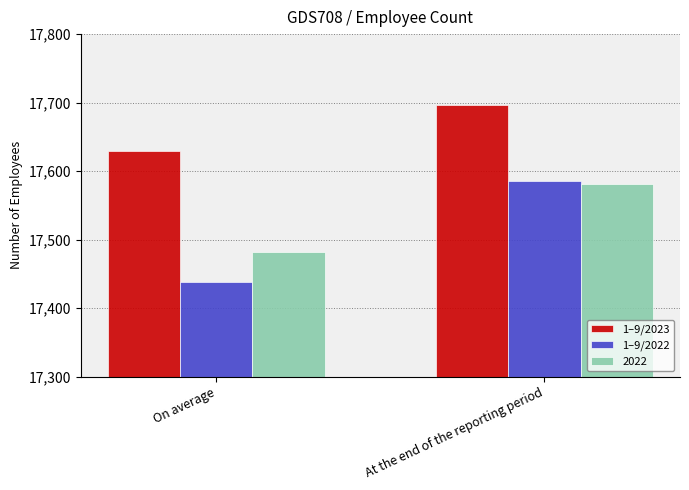

What is the label of the 1st bar from the right?

At the end of the reporting period